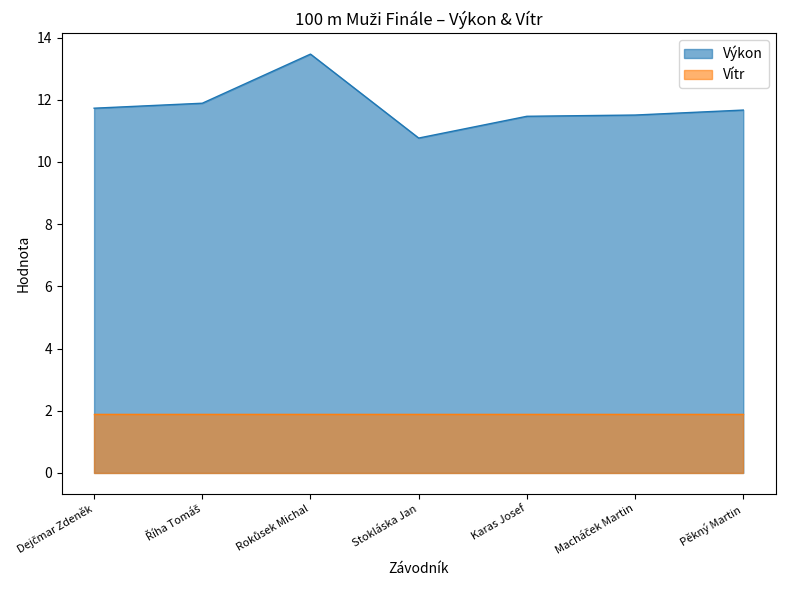

How many values are below 11?

1